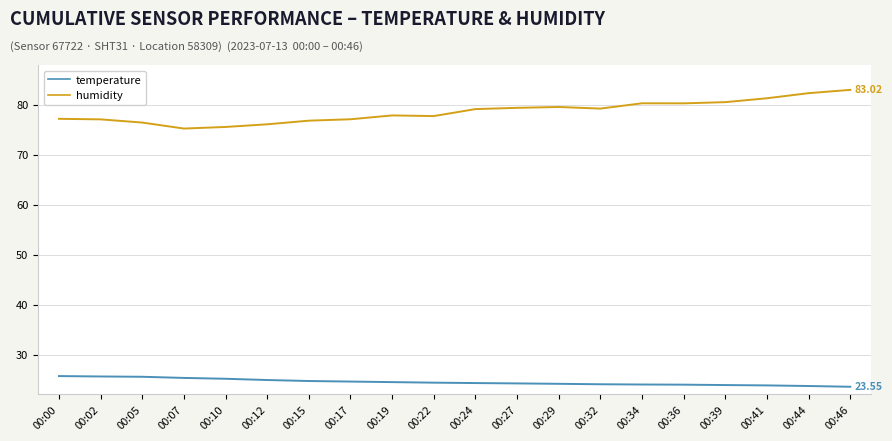

The humidity series shows 77.1 at 00:02. True or false?

True